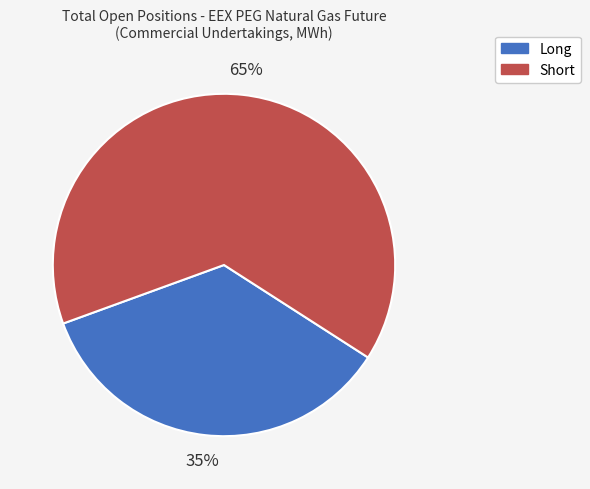

What percentage is the Short slice, to the nearest percent?

65%